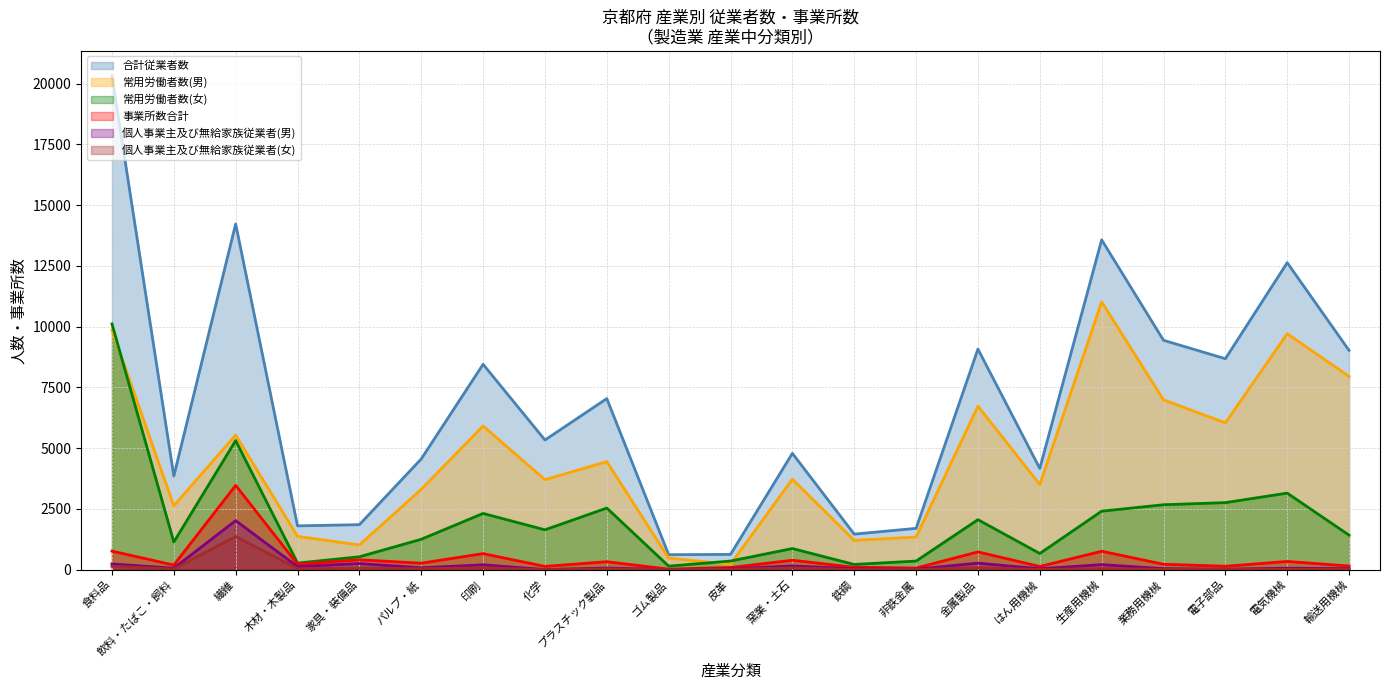

Rank the series by their maximum value, from lowest to highest.

個人事業主及び無給家族従業者(女), 個人事業主及び無給家族従業者(男), 事業所数合計, 常用労働者数(女), 常用労働者数(男), 合計従業者数